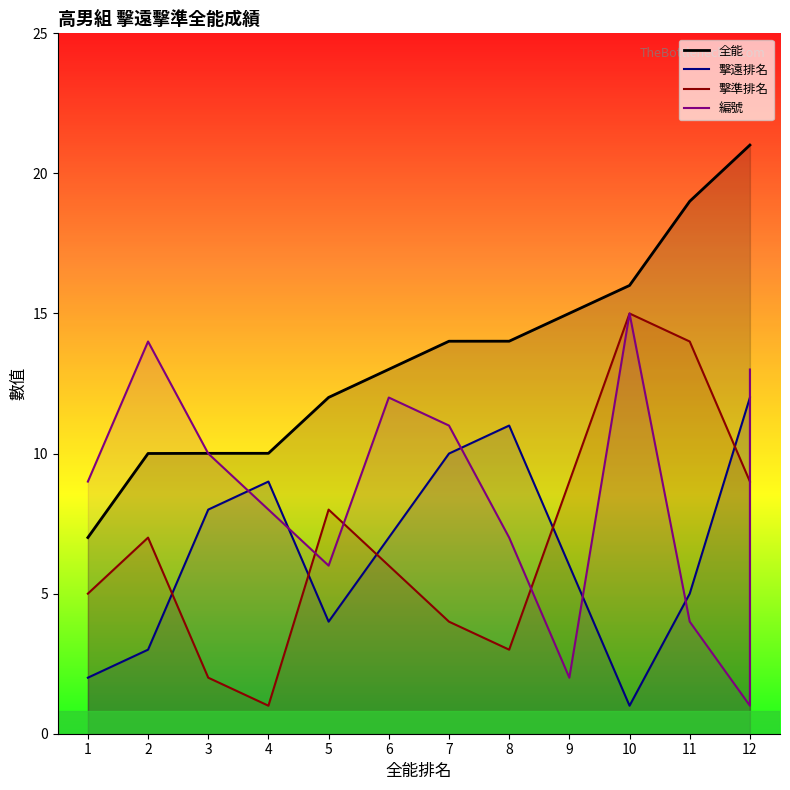

True or false: 擊準排名 has a value of 10.5 at 6.

False